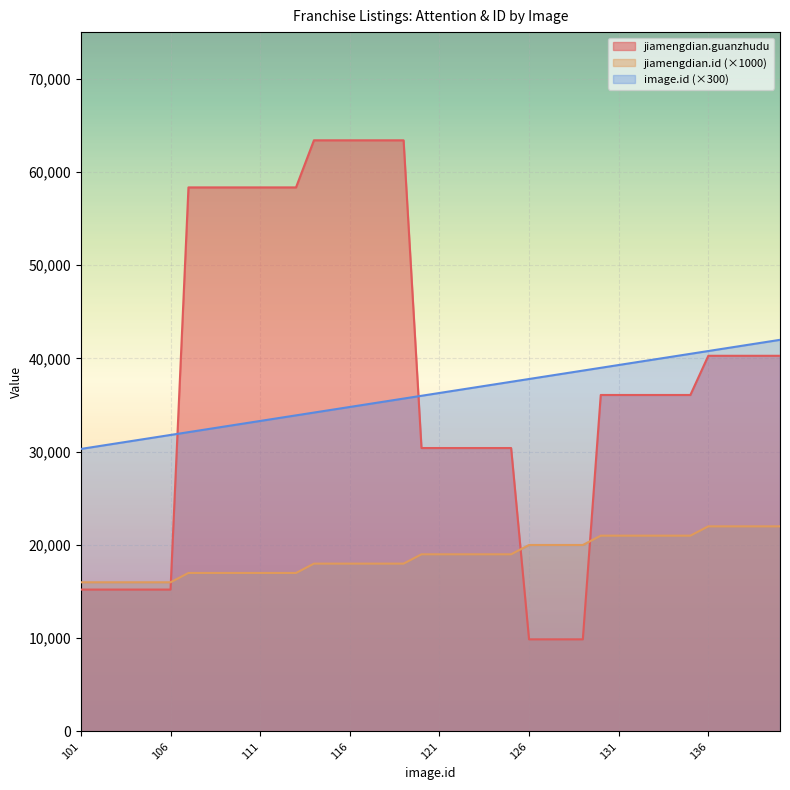

What is the difference between the maximum and second lowest values in the jiamengdian.guanzhudu series?

53516